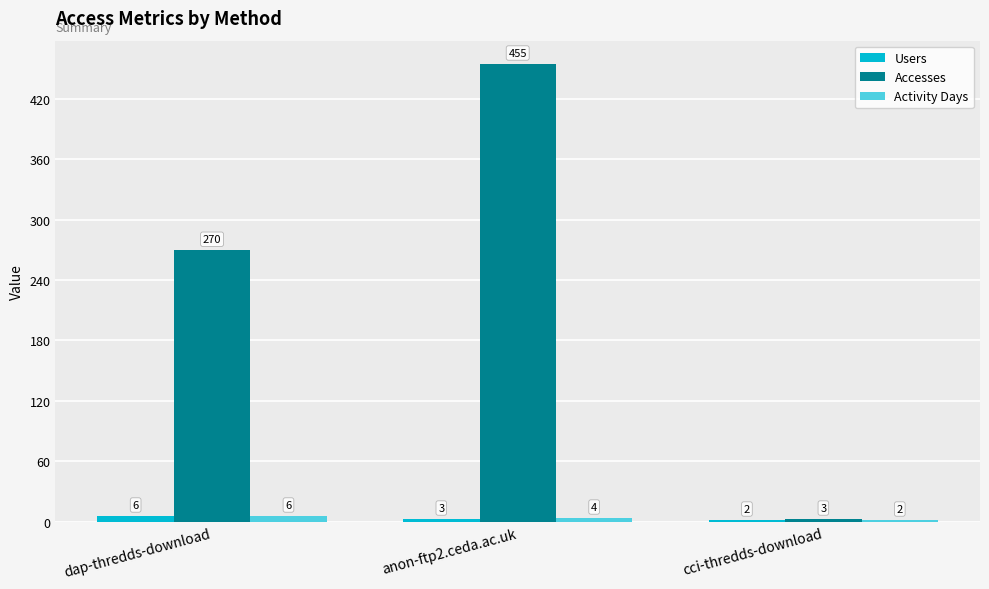

What is the total value across all series at cci-thredds-download?

7